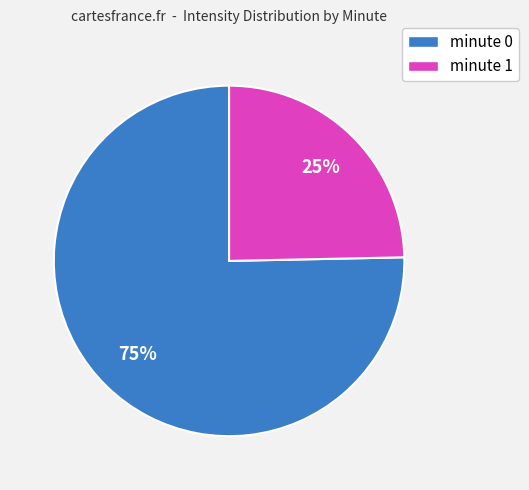

To the nearest percent, what percentage of the pie is minute 1?

25%